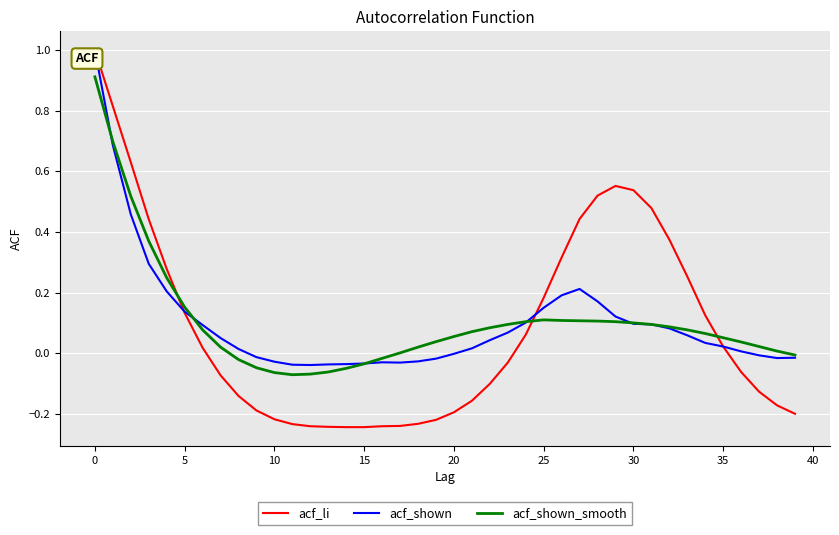

Which series has the largest range (max minus min)?

acf_li